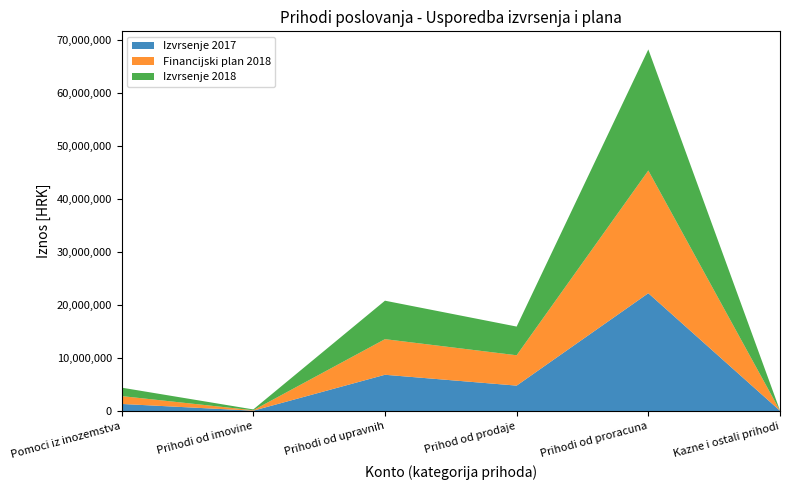

Reading left to right, list all the values displayed in this chart.

Izvrsenje 2017: 1349956.0	78377.0	6850926.0	4805359.0	22229140.0	64700.0
Financijski plan 2018: 1483314.0	80000.0	6716000.0	5724350.0	23139887.0	15000.0
Izvrsenje 2018: 1590459.4	156887.3	7252800.3	5410809.8	22834615.3	27852.4